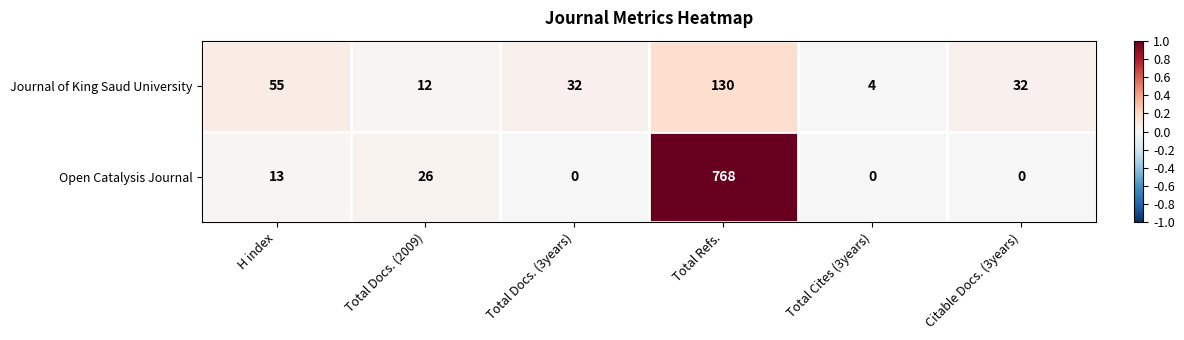

List the series in order of their overall mean, lowest first.

Journal of King Saud University, Open Catalysis Journal